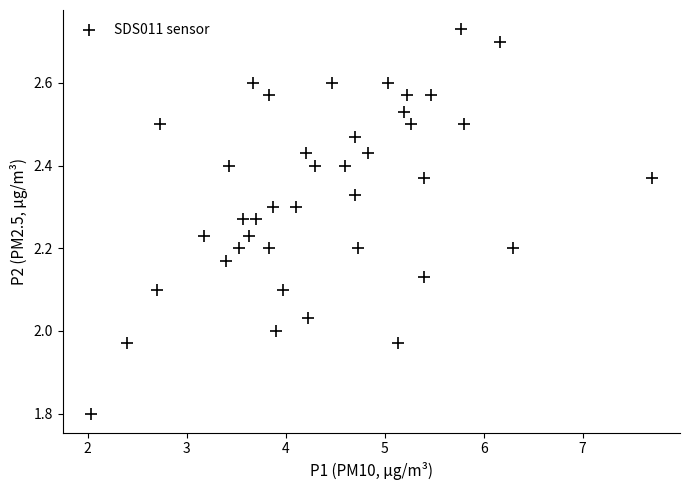

What is the range of Y values (max minus min)?

0.9